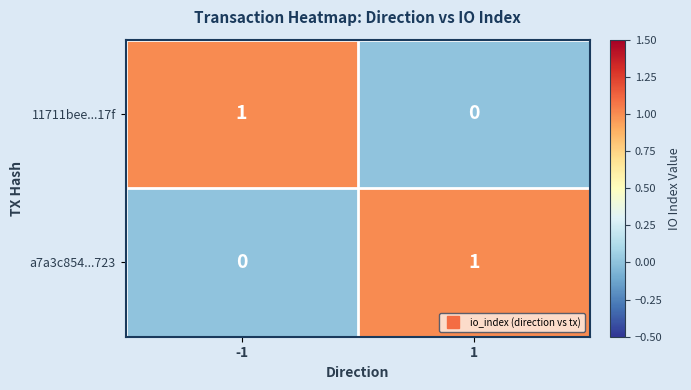

How many data points in a7a3c854...723 are less than 1?

1